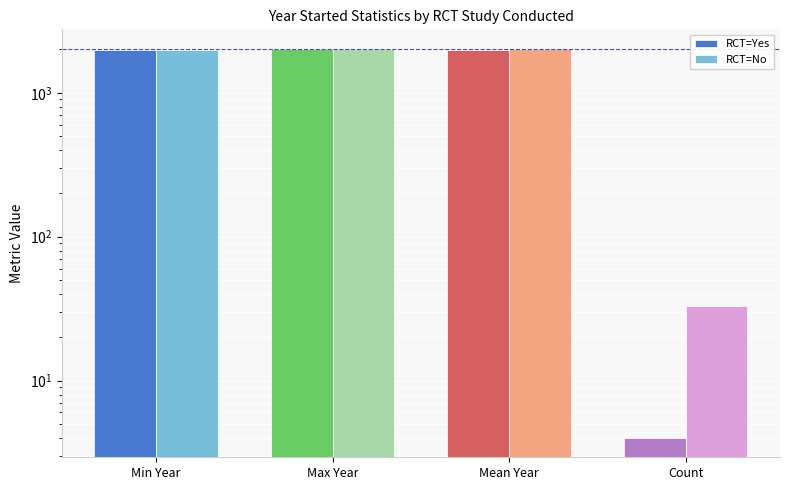

At which category is the sum across all series the highest?

Max Year